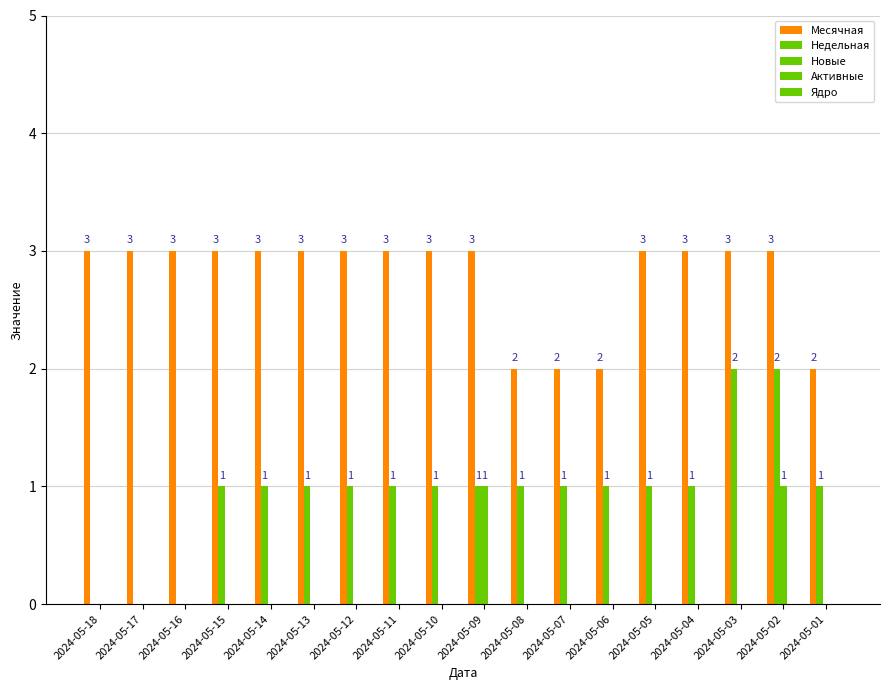

Which series has the largest total across all categories?

Месячная